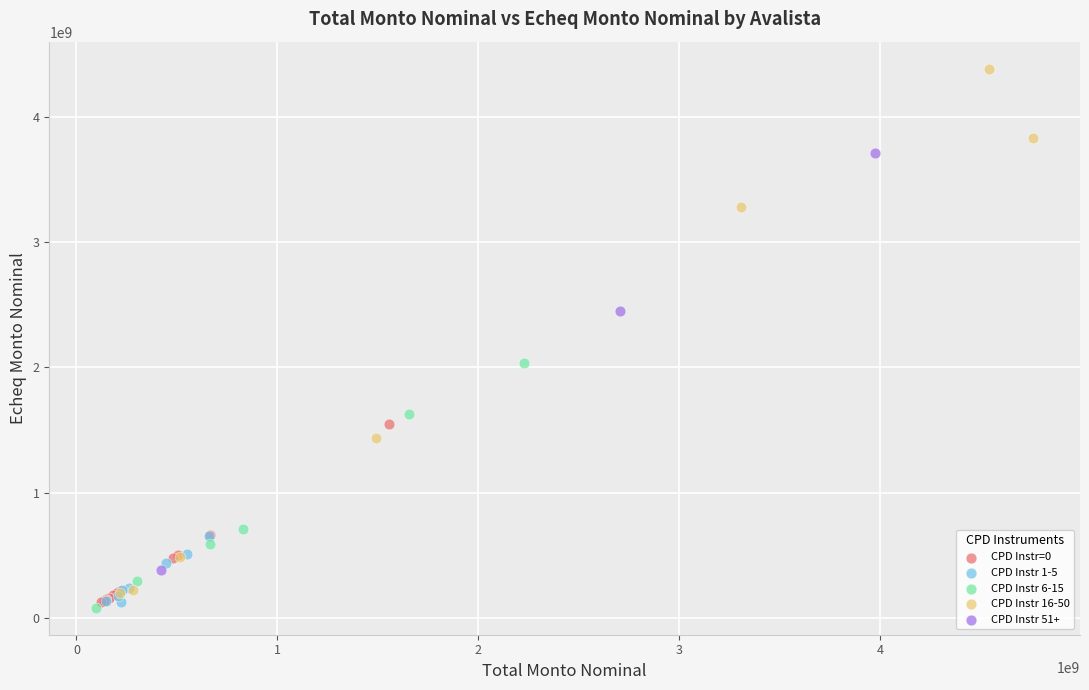

Which series reaches the maximum Y coordinate?

CPD Instr 16-50